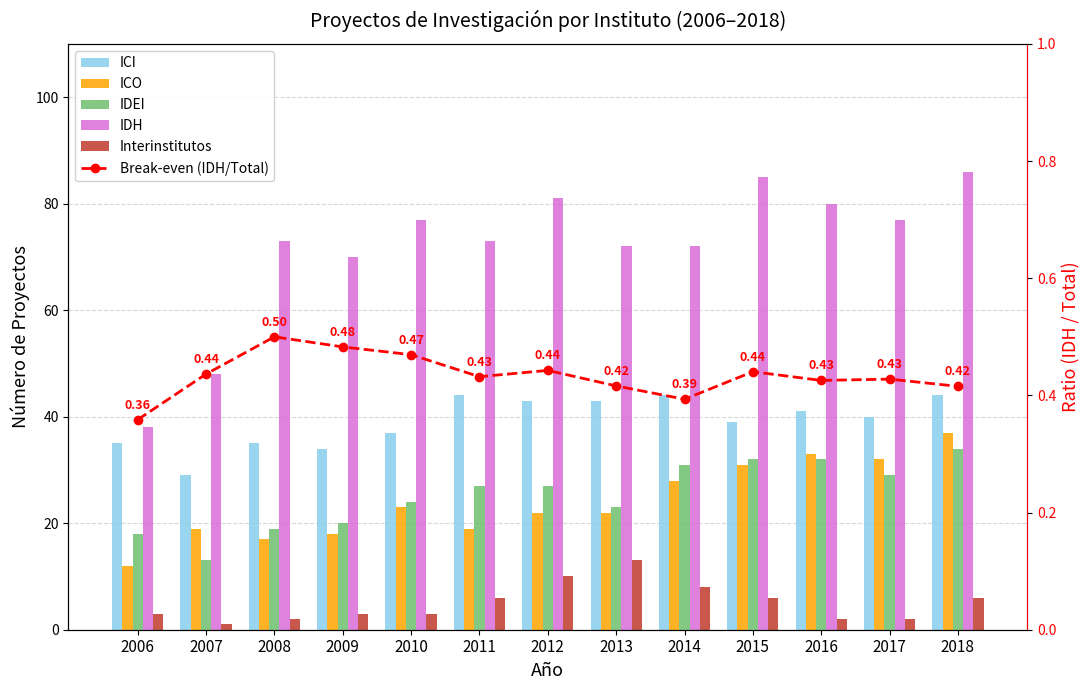

What is the difference between the maximum and second lowest values in the IDEI series?

16.0